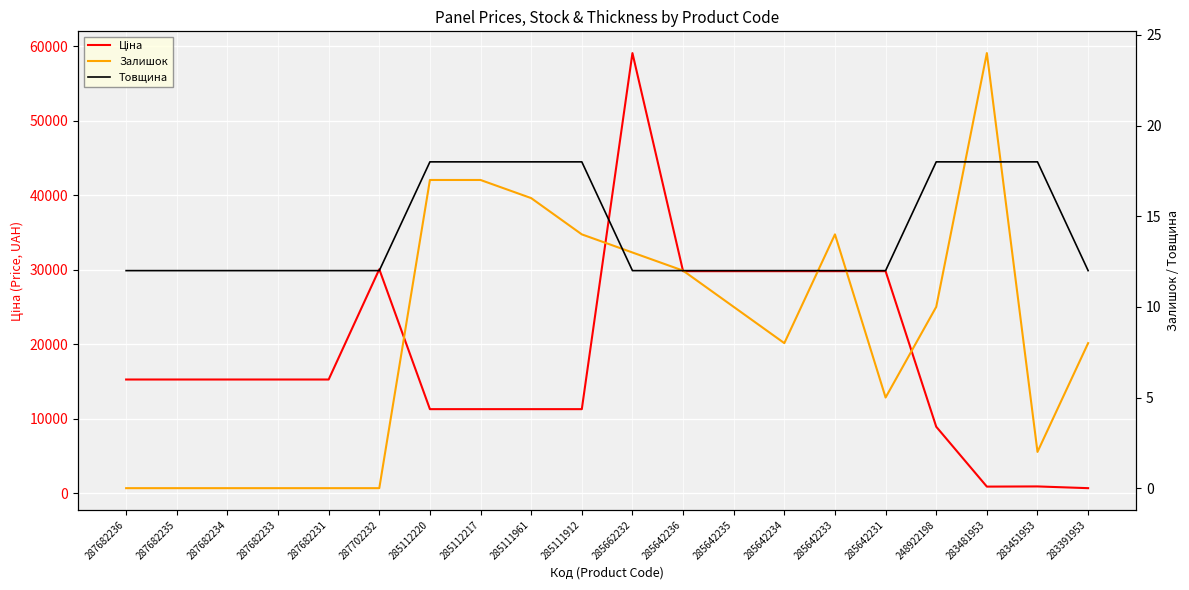

The Залишок series shows 20.3 at 285642236. True or false?

False